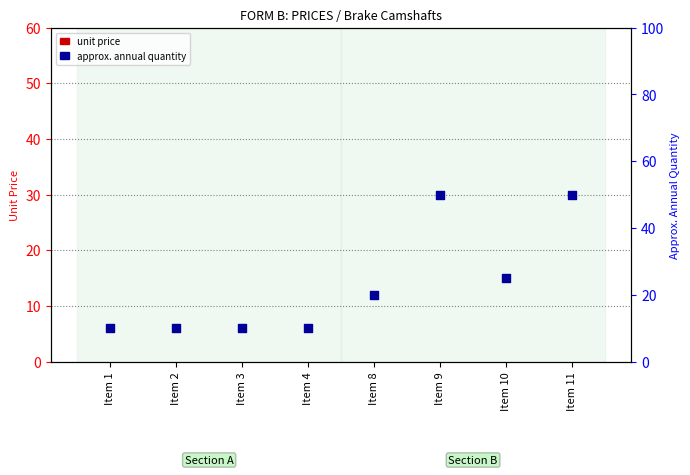

At which category is the sum across all series the highest?

Item 9